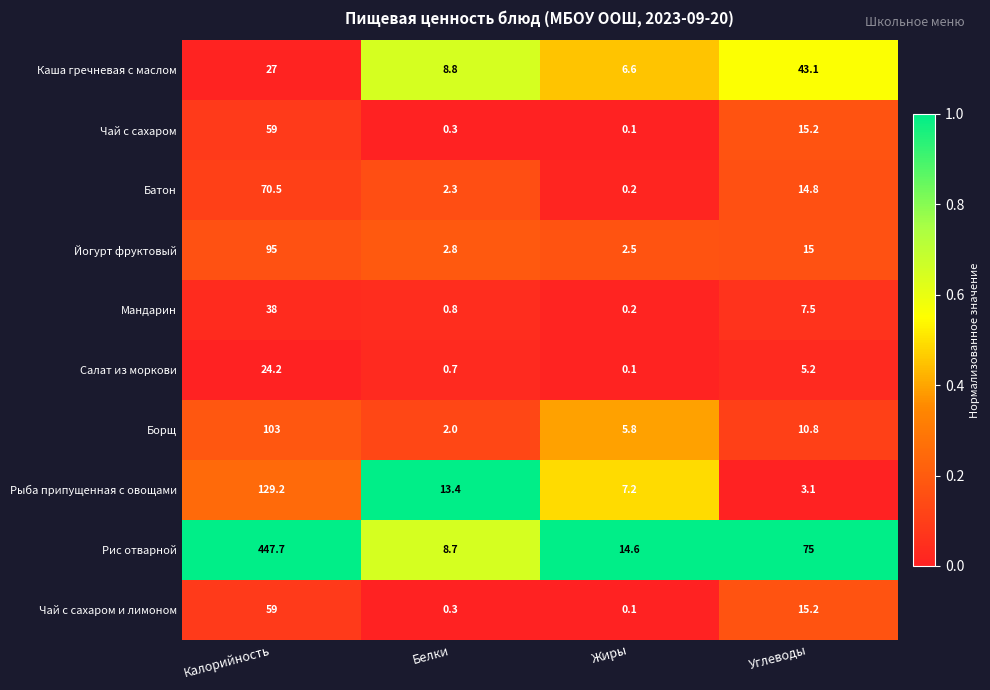

List the labels in order of Рис отварной value, smallest first.

Белки, Жиры, Углеводы, Калорийность